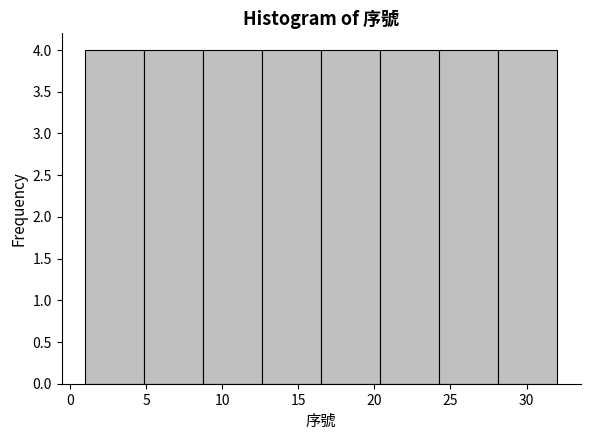

How tall is the bar that spans 28.0 to 32.0 on the x-axis? Neither the bar edges nor the heights are printed on the chart, so give them approximately, as read against the axes.

4